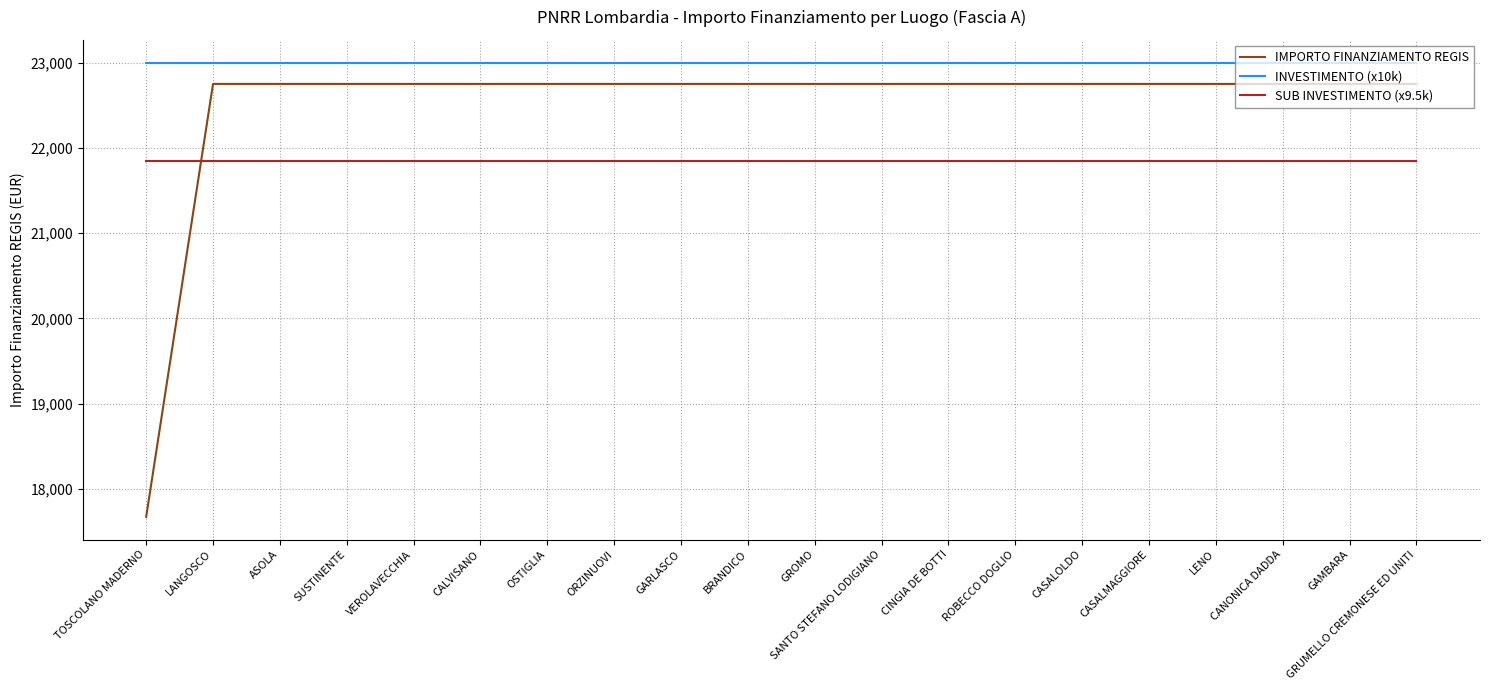

What is the sum of the SUB INVESTIMENTO (x9.5k) values at CASALMAGGIORE and CANONICA DADDA?

43700.0